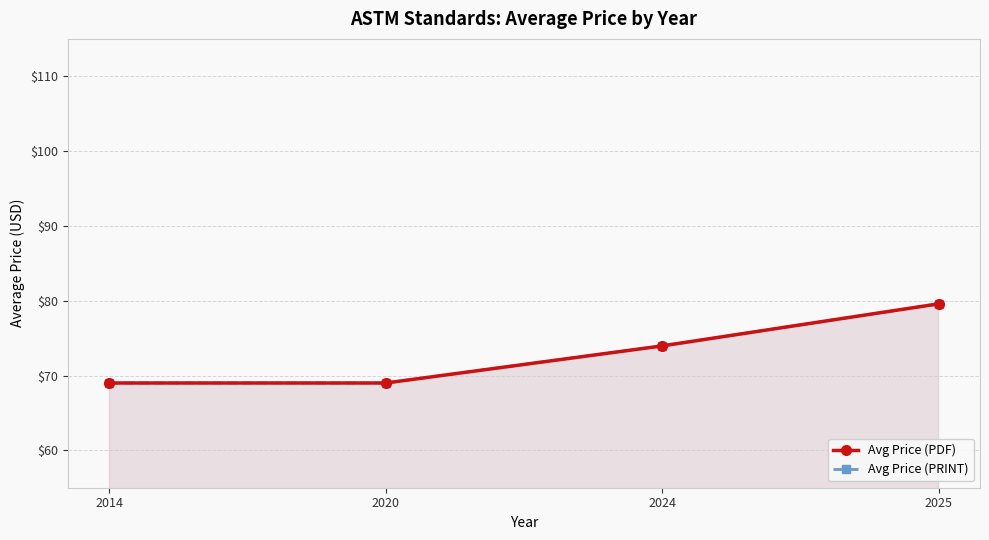

Which series changed the most between 2024 and 2025?

Avg Price (PDF)